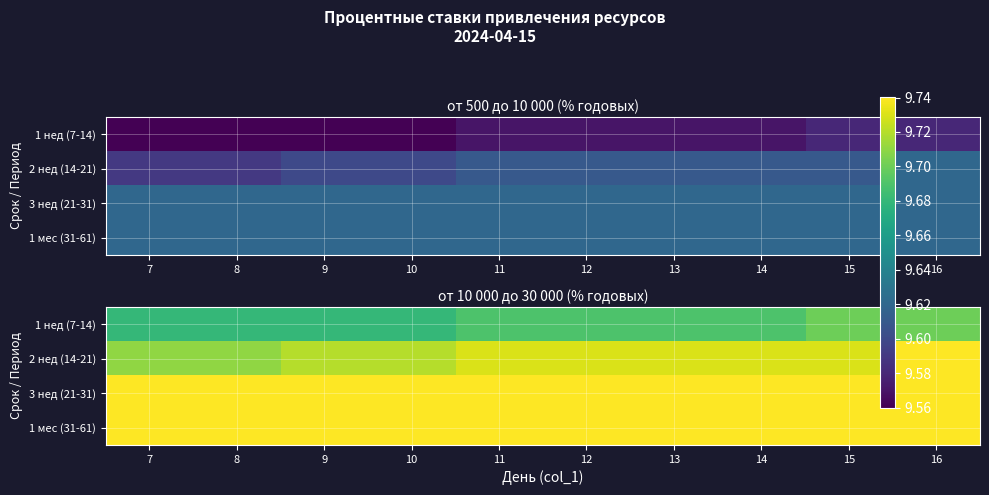

At how many categories does at least one series exceed 9?

10